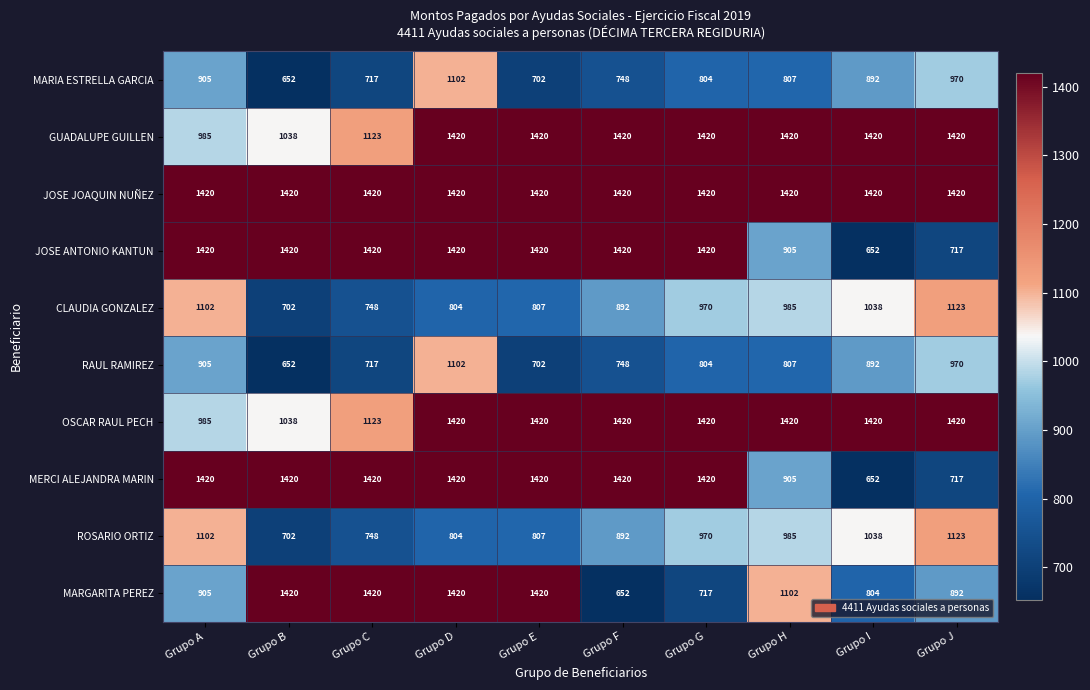

What is the difference between the highest and lowest values at Grupo I?

768